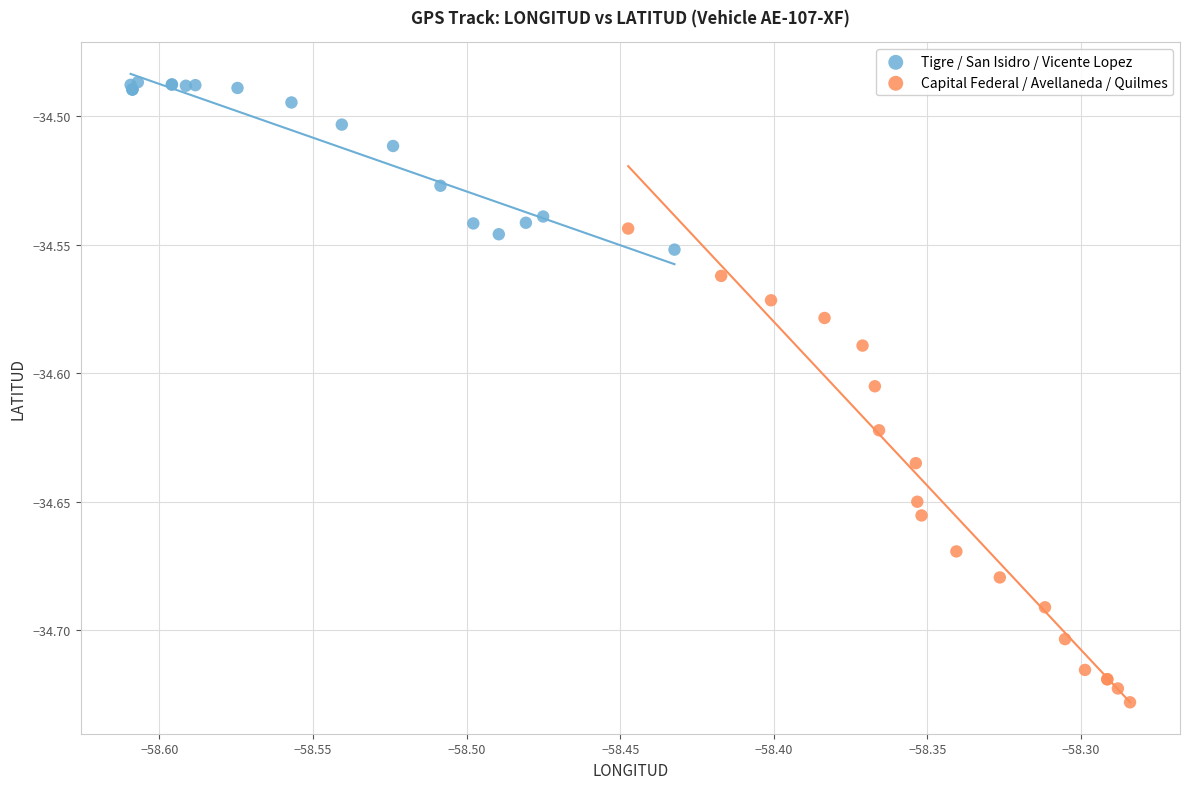

Which series contains the highest Y value?

Tigre / San Isidro / Vicente Lopez